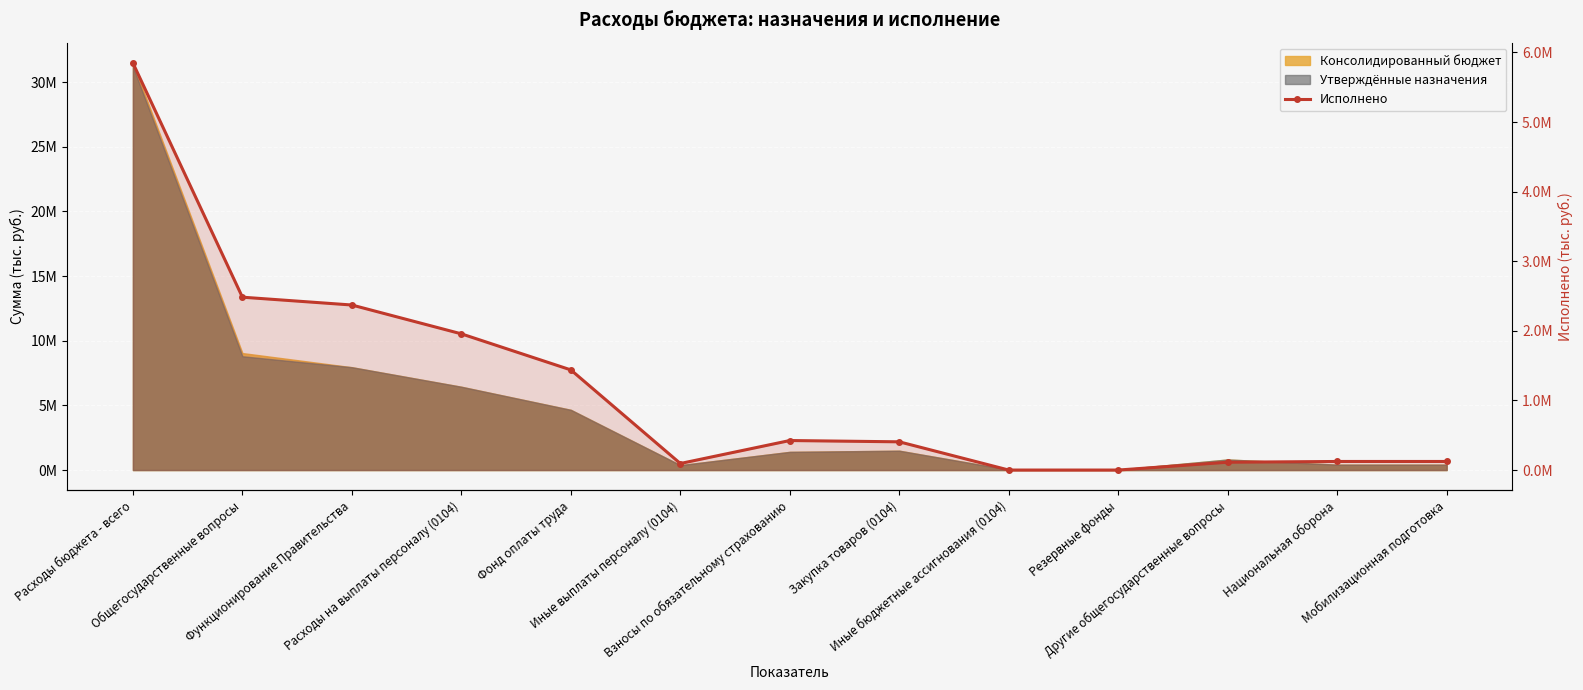

Where does the data first go above 405485?

Расходы бюджета - всего